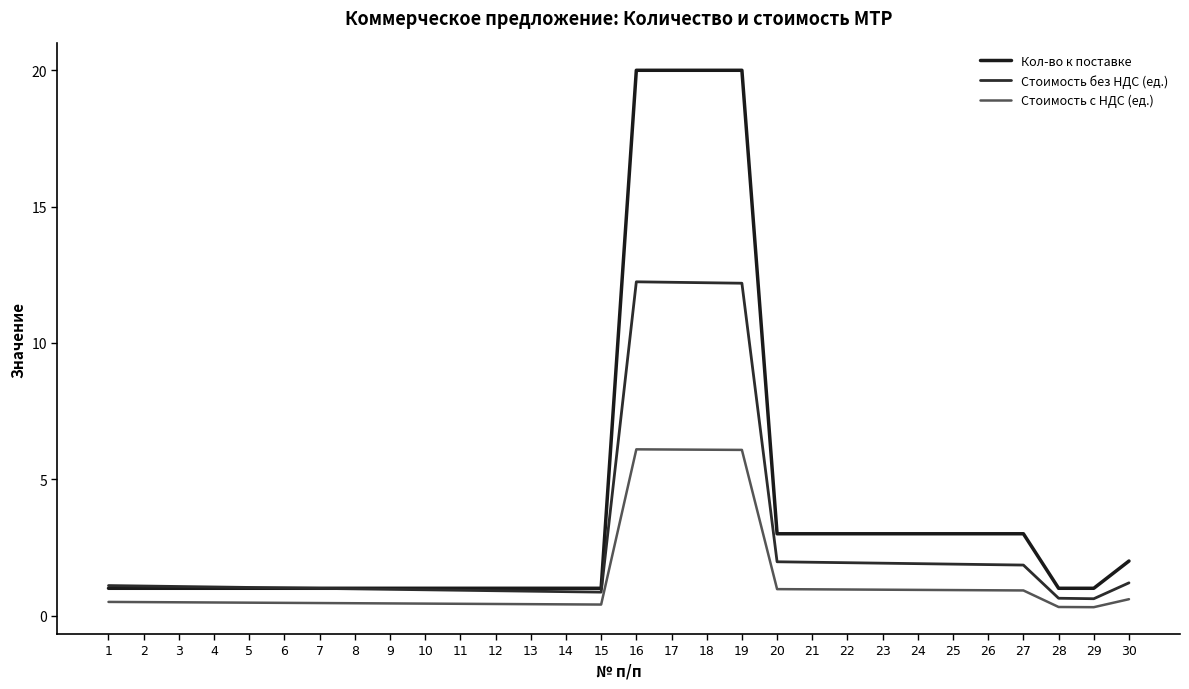

What is the sum of the Кол-во к поставке values at 29 and 24?

4.0